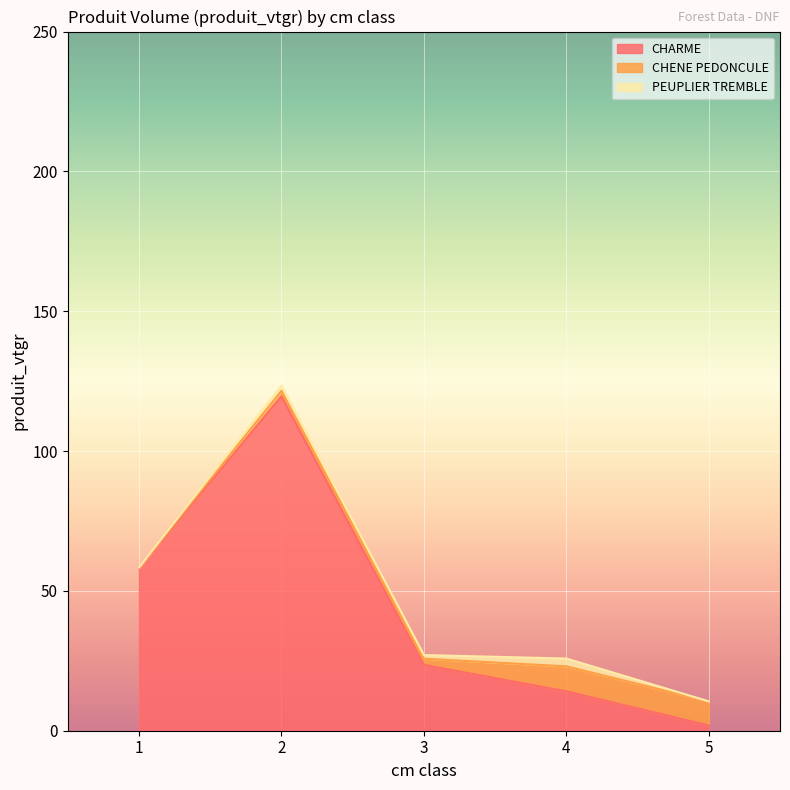

How many categories are shown in the chart?

5